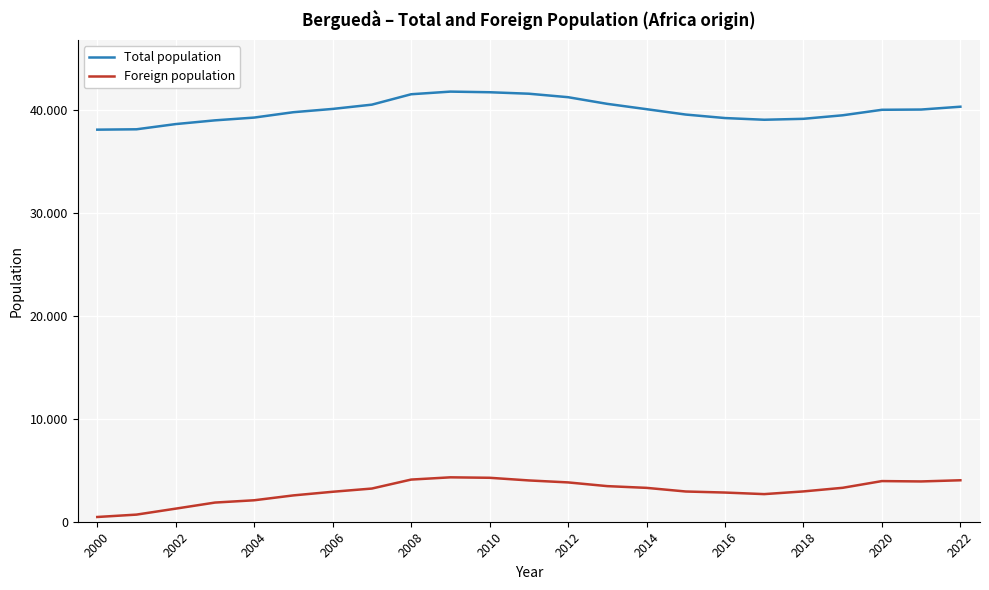

Does the chart display data point markers on the line(s)?

No